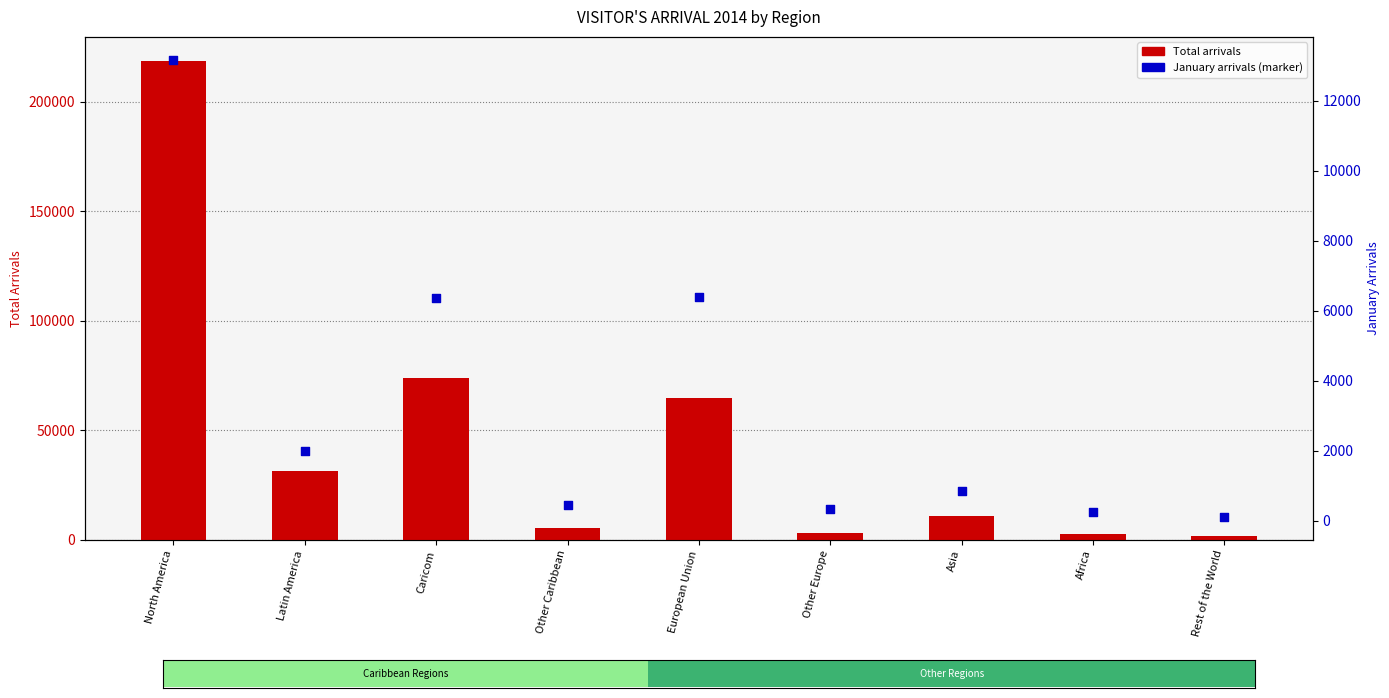

What is the total value across all series at Other Caribbean?

5923